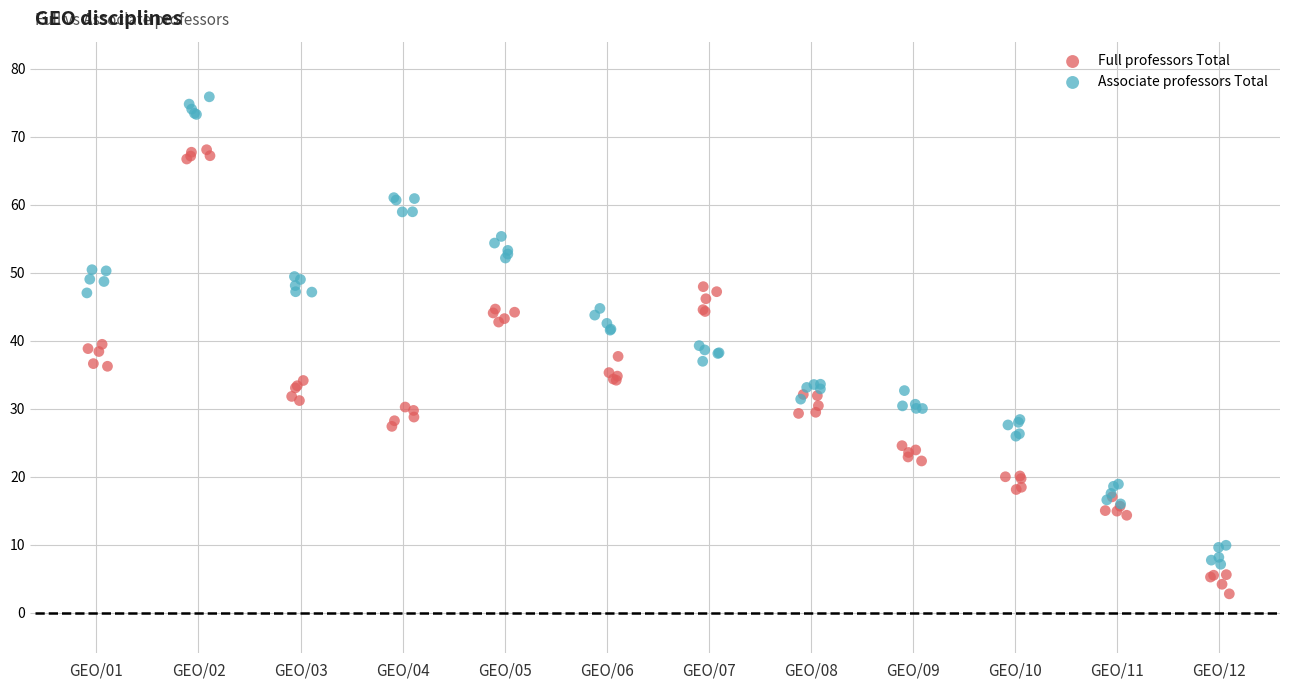

Which series has the largest Y range (max minus min)?

Associate professors Total